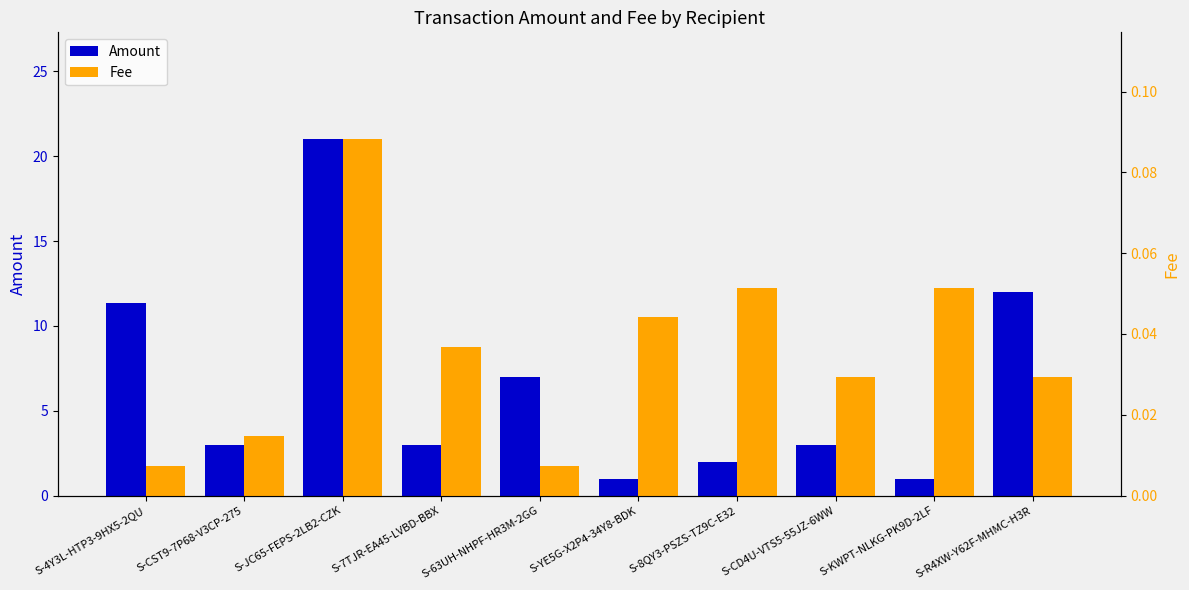

At which label does Amount first exceed 3?

S-4Y3L-HTP3-9HX5-2QU